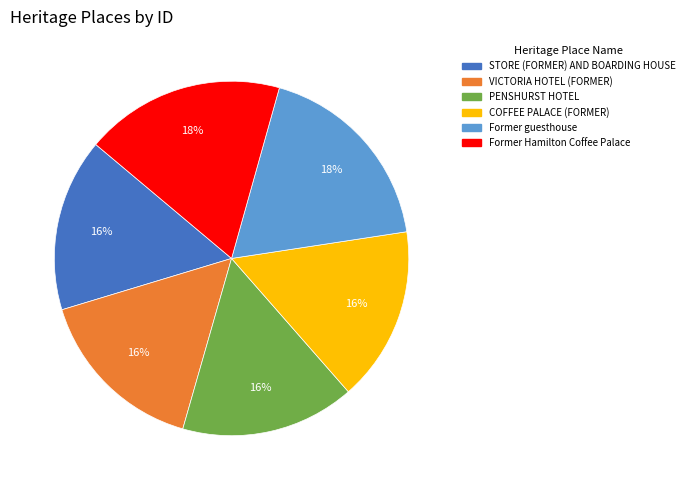

Do PENSHURST HOTEL and VICTORIA HOTEL (FORMER) together represent more than half of the pie?

No